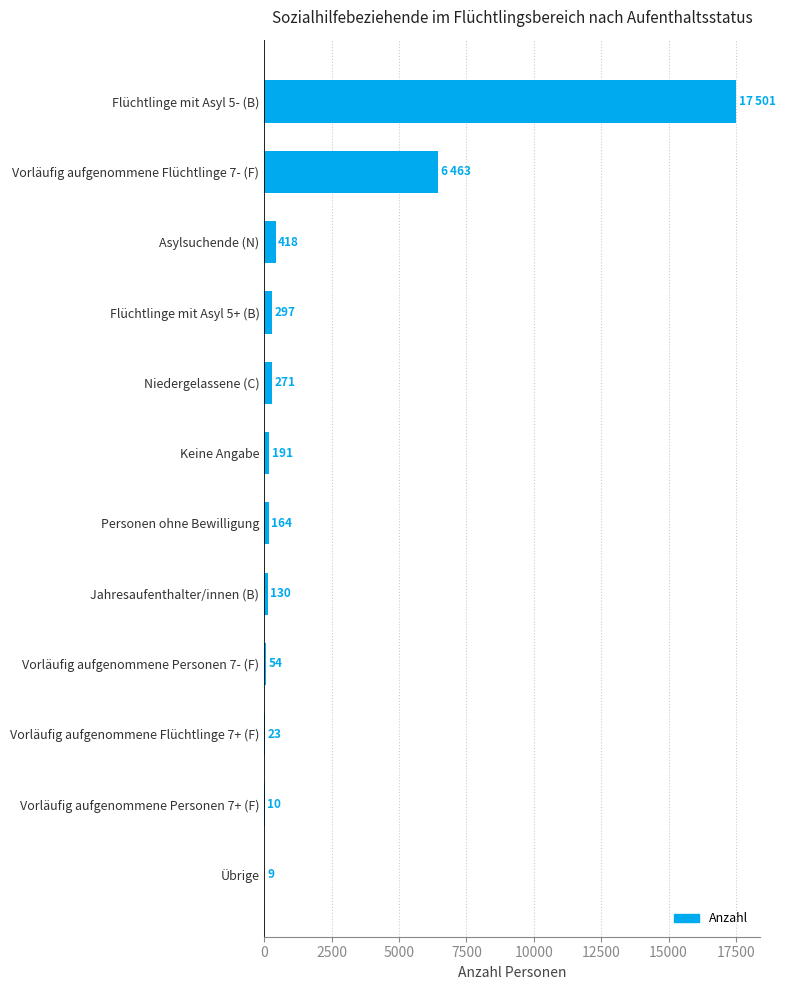

What is the maximum value shown in the chart?

17501